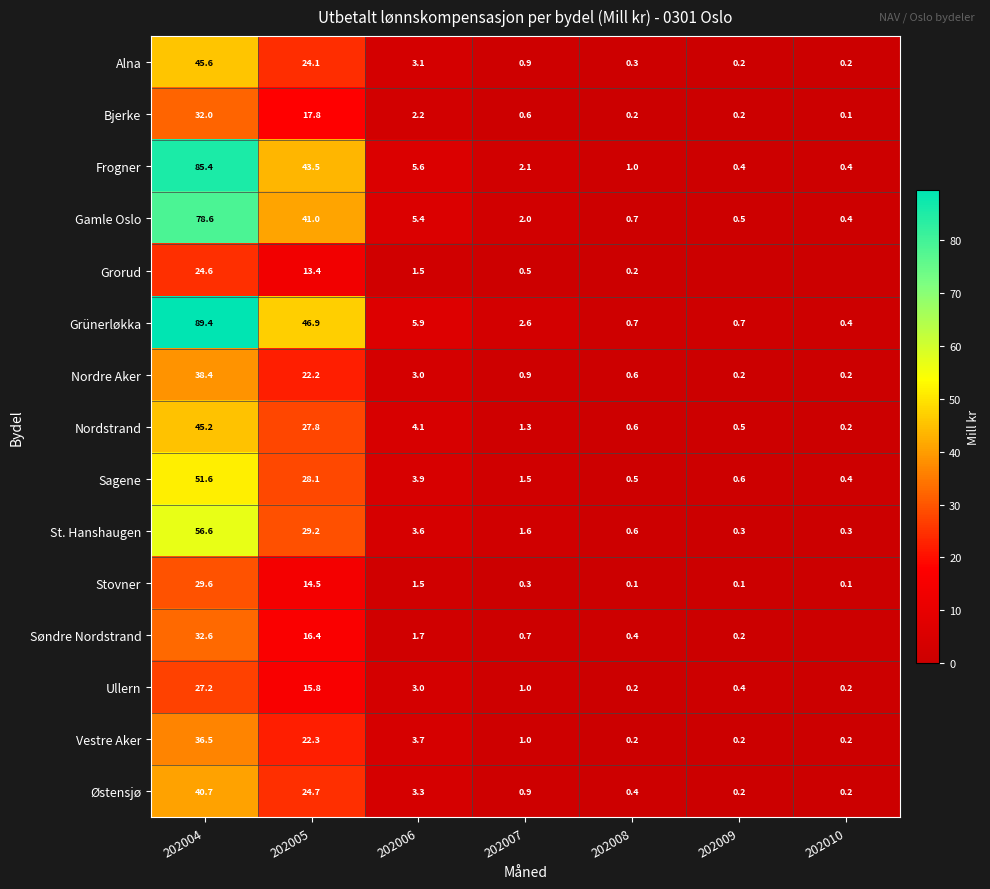

The Gamle Oslo series shows 41.0 at 202005. True or false?

True